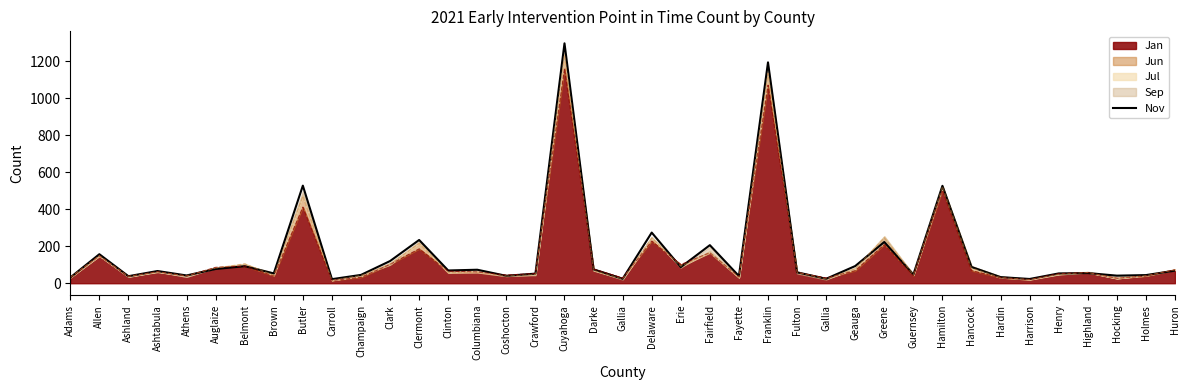

Rank the categories by value from lowest to highest.

Carroll, Harrison, Gallia, Gallia, Adams, Hardin, Ashland, Fayette, Coshocton, Hocking, Athens, Holmes, Champaign, Guernsey, Crawford, Brown, Henry, Highland, Fulton, Ashtabula, Huron, Clinton, Columbiana, Darke, Auglaize, Erie, Hancock, Belmont, Geauga, Clark, Allen, Fairfield, Greene, Clermont, Delaware, Hamilton, Butler, Franklin, Cuyahoga